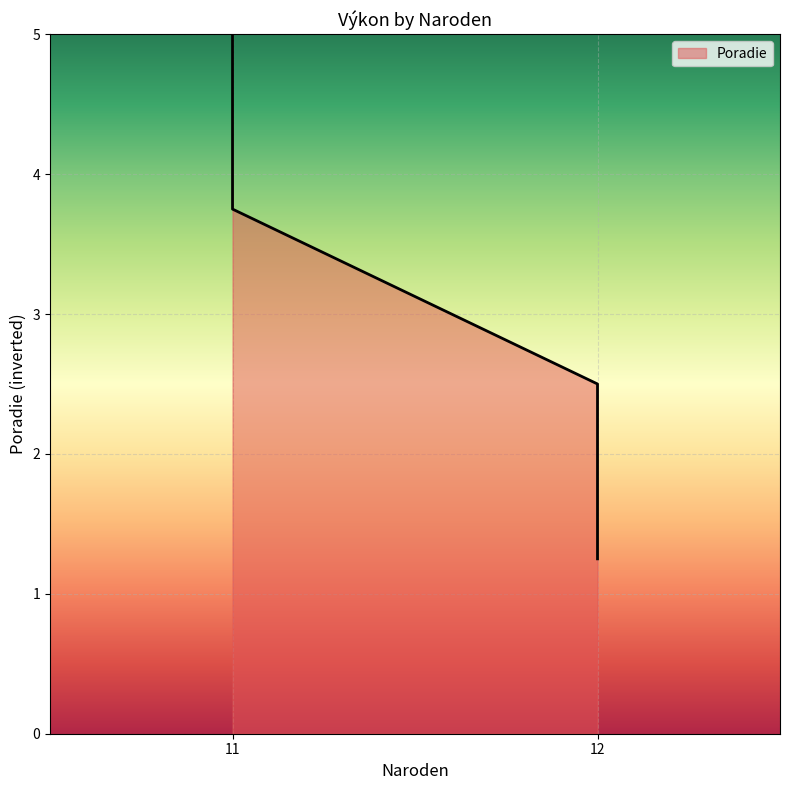

What is the sum of all values?

12.5